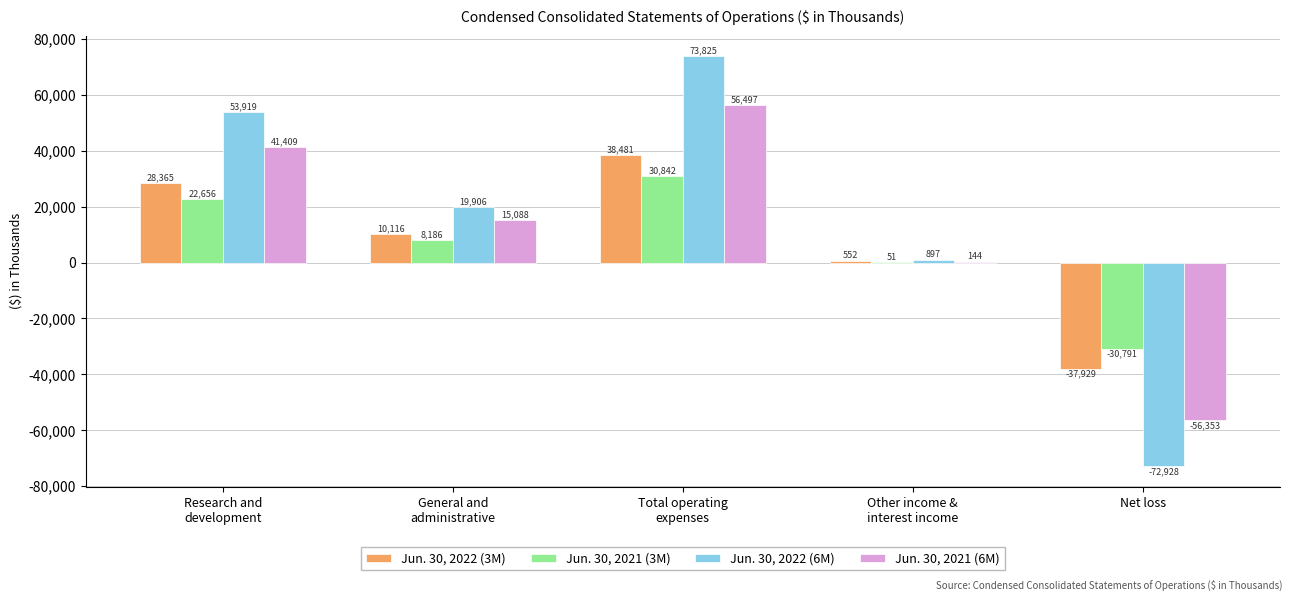

True or false: Jun. 30, 2021 (3M) has a value of 51 at Other income &
interest income.

True